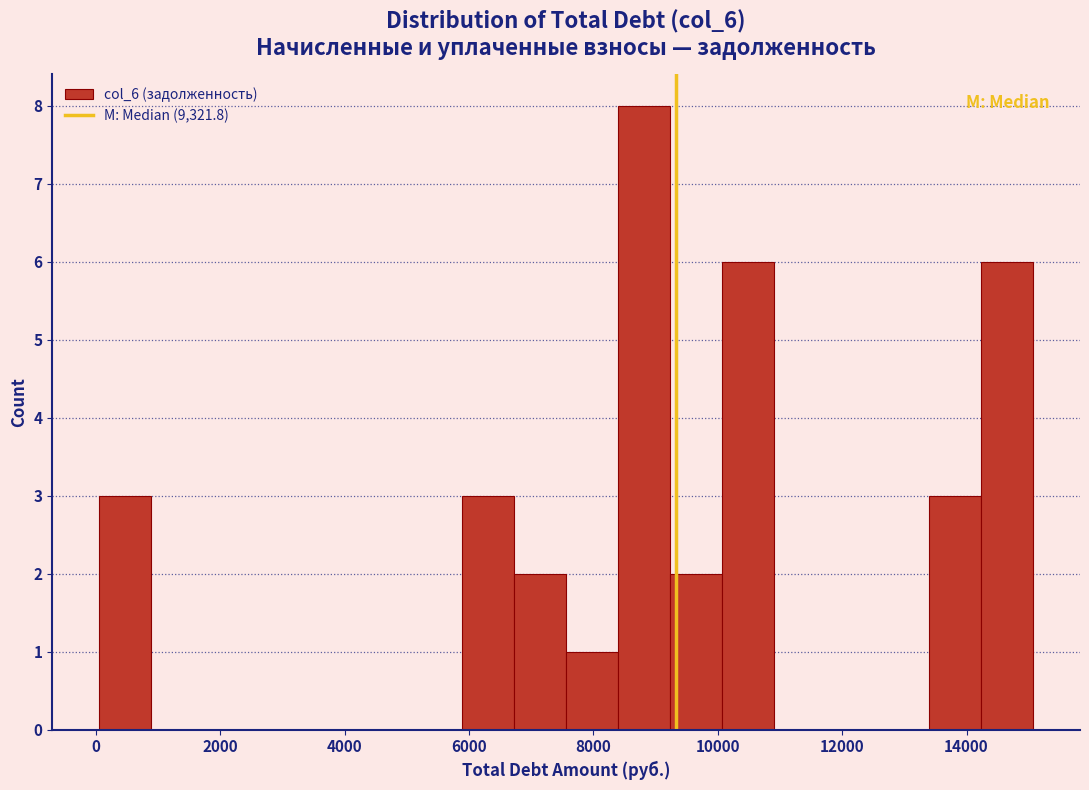

Reading left to right, list every bar in this chart as the range it spans on the x-axis followed by its height. Neither the bar edges nor the heights are printed on the chart, so give them approximately, as read against the axes.

0 to 800: 3
800 to 1800: 0
1800 to 2600: 0
2600 to 3400: 0
3400 to 4200: 0
4200 to 5000: 0
5000 to 5800: 0
5800 to 6800: 3
6800 to 7600: 2
7600 to 8400: 1
8400 to 9200: 8
9200 to 10000: 2
10000 to 11000: 6
11000 to 11800: 0
11800 to 12600: 0
12600 to 13400: 0
13400 to 14200: 3
14200 to 15000: 6